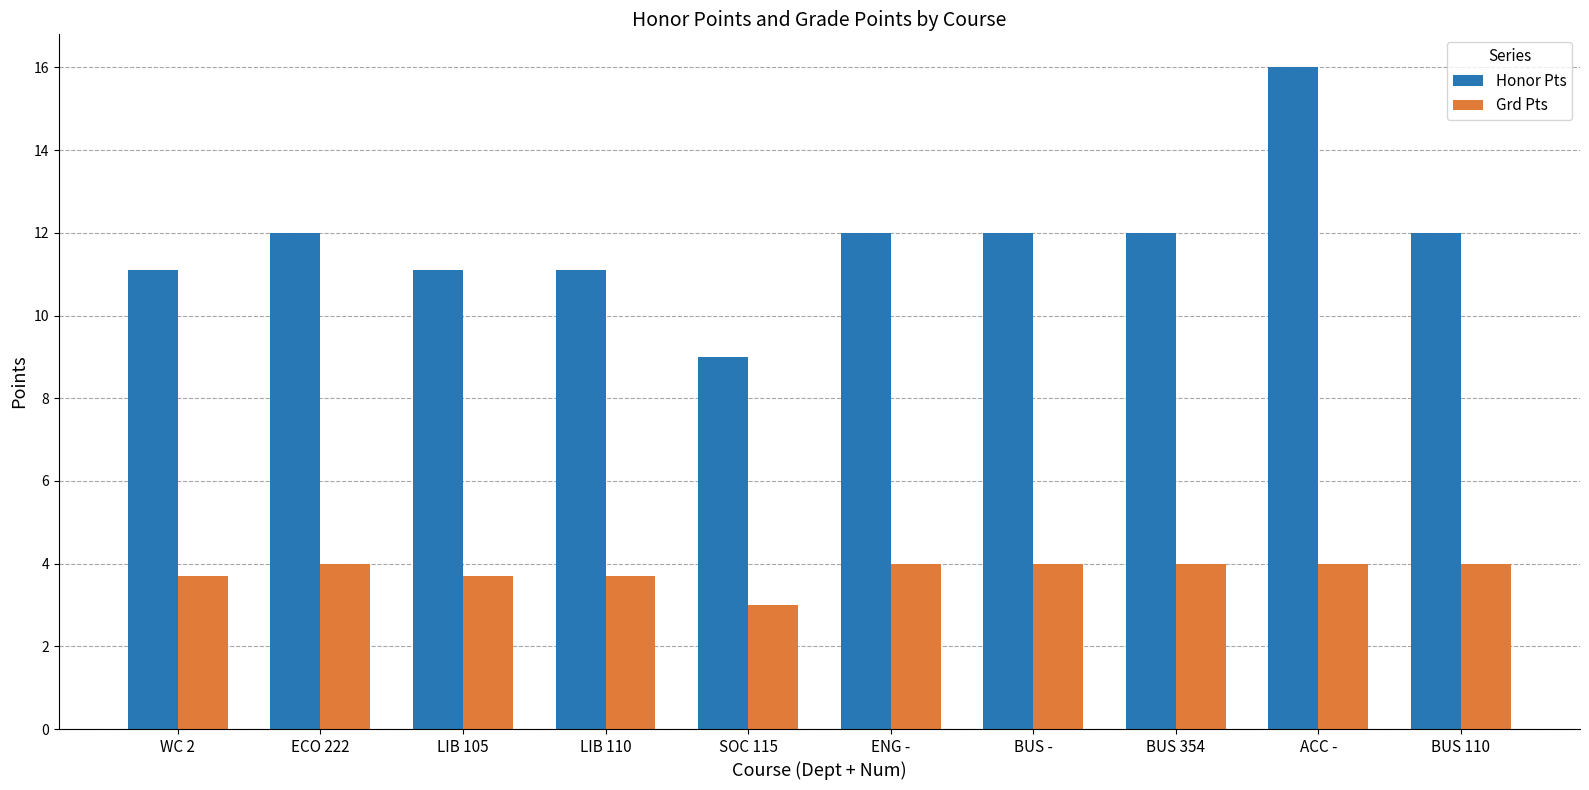

What is the total value across all series at LIB 105?

14.8